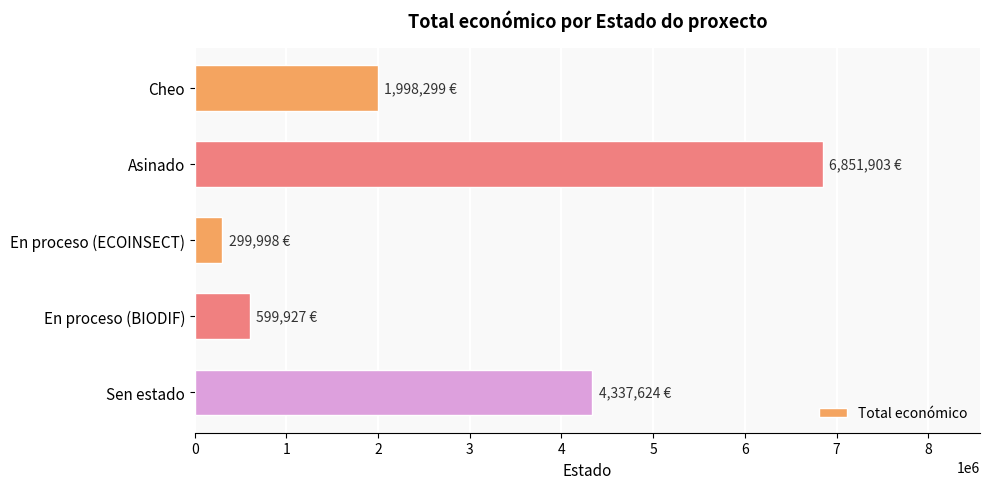

What is the maximum value shown in the chart?

6851903